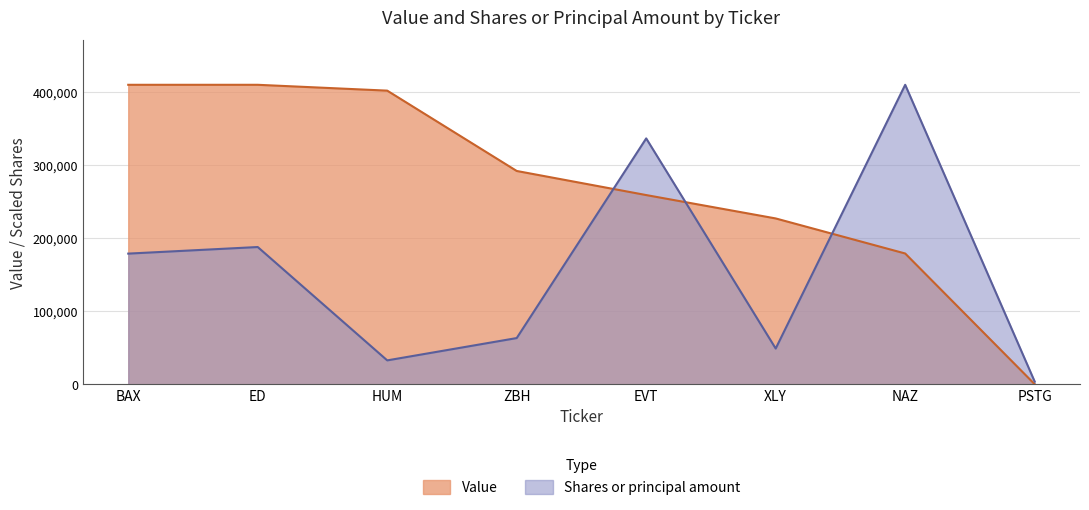

What is the difference between the maximum and minimum values in the Value series?

410000.0